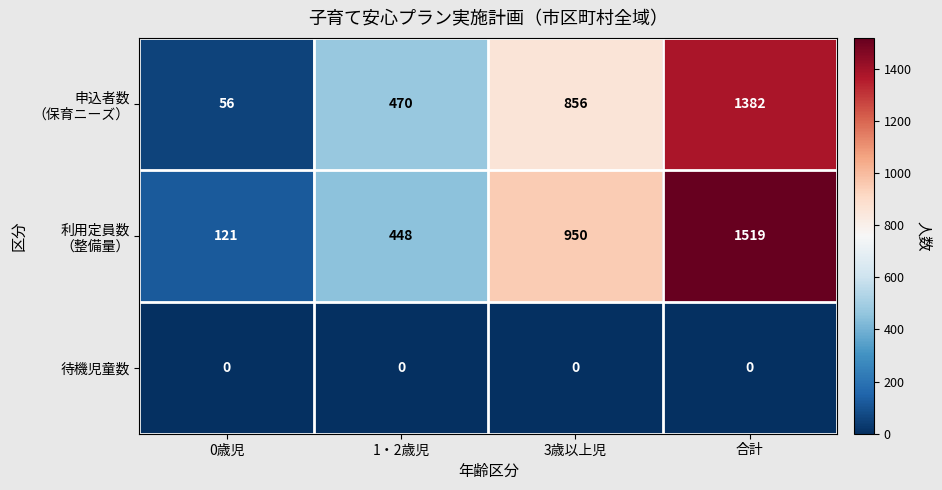

Which label corresponds to the largest value in the chart?

合計